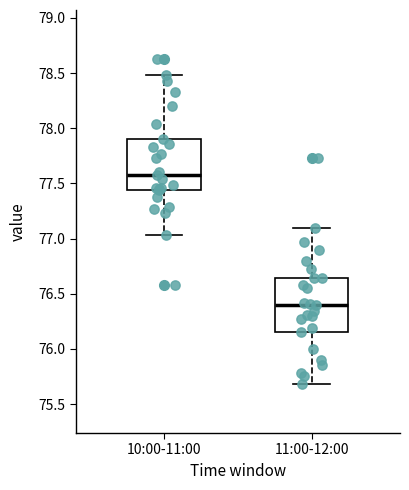

Which box has the lowest median line?

11:00-12:00